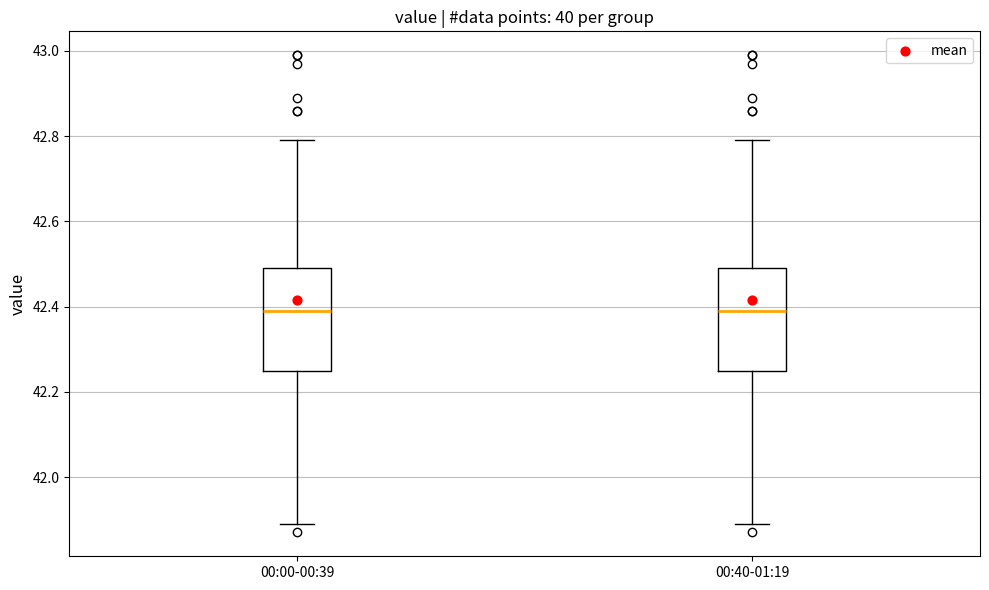

Reading left to right, transcribe this box plot: for each box, give where its median line is, the range the box spans, and where its two whiskers end, as read against the y-axis. The values are not printed on the chart, so give them approximately, as read against the axis.

00:00-00:39: median 42.40, box 42.26 to 42.50, whiskers 41.90 to 42.80
00:40-01:19: median 42.40, box 42.26 to 42.50, whiskers 41.90 to 42.80